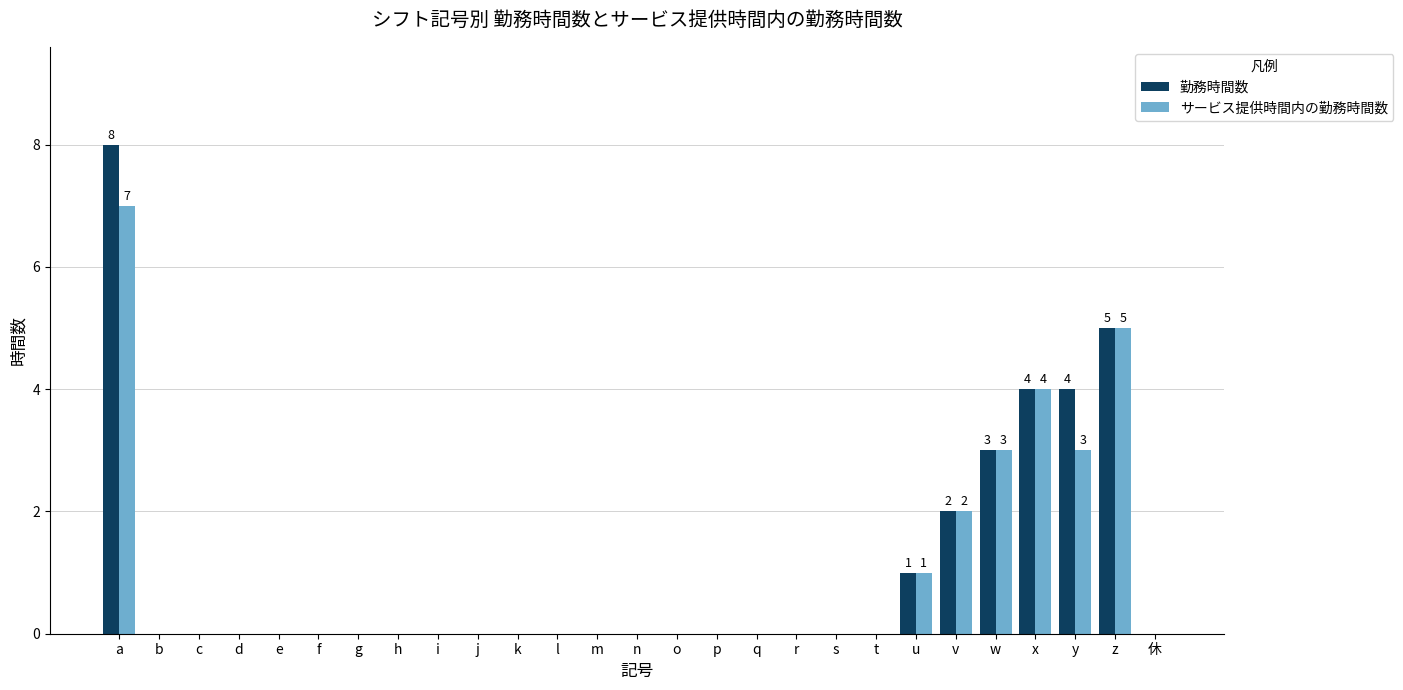

What is the sum of the サービス提供時間内の勤務時間数 values at s and z?

5